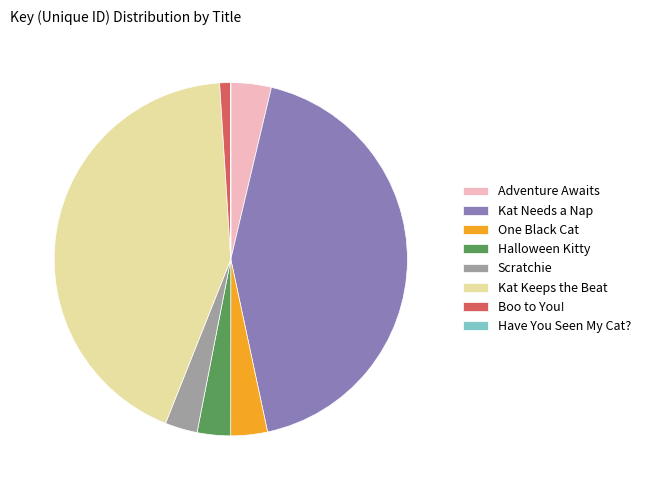

Do Kat Needs a Nap and Adventure Awaits together represent more than half of the pie?

No